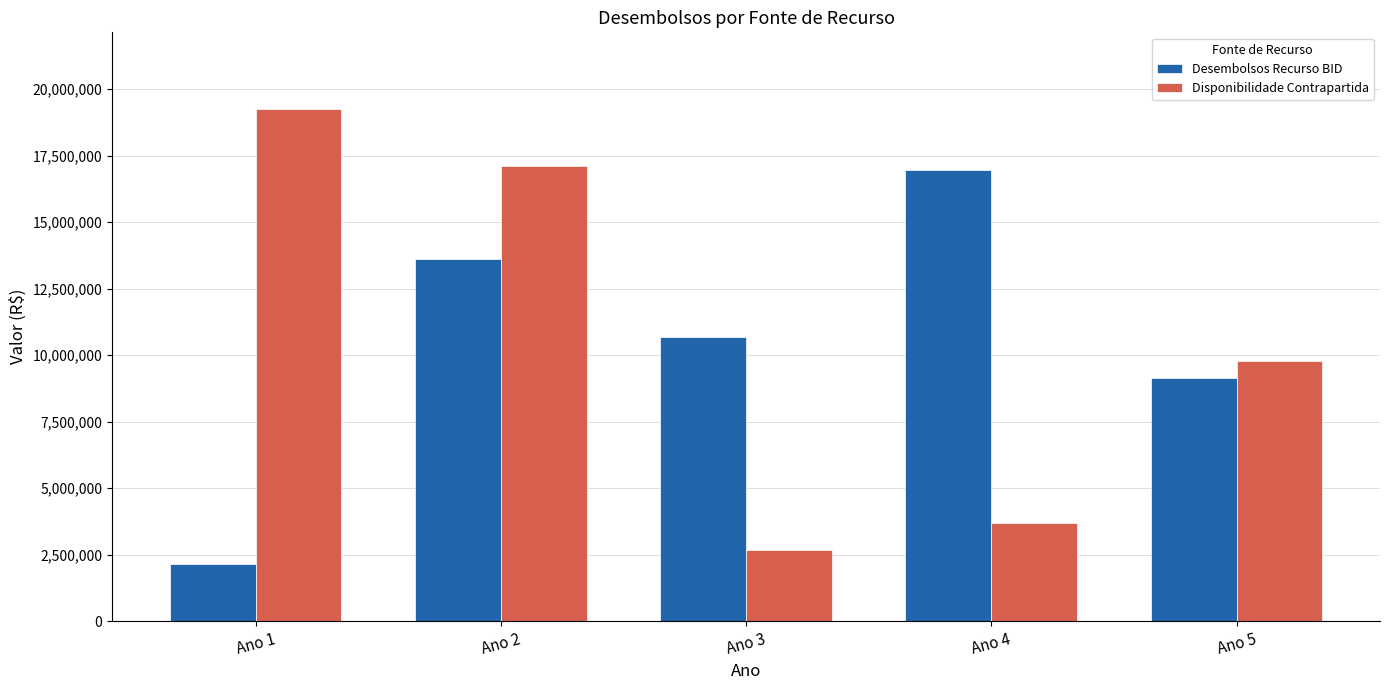

At which label is Disponibilidade Contrapartida closest to 10962581?

Ano 5